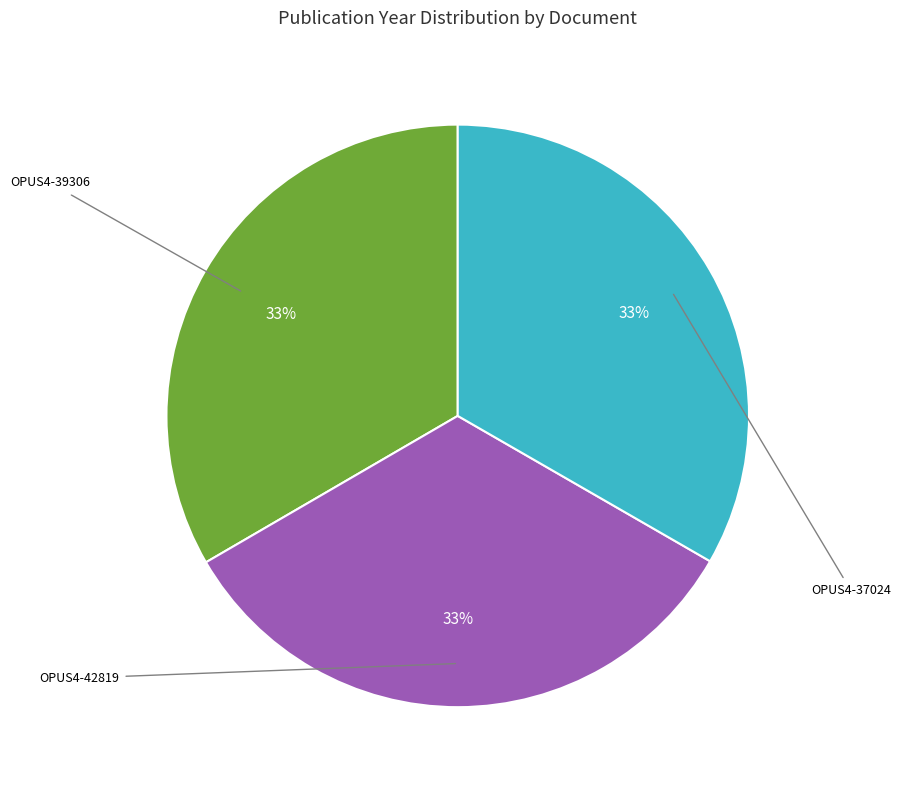

Do OPUS4-37024 and OPUS4-39306 together represent more than half of the pie?

Yes